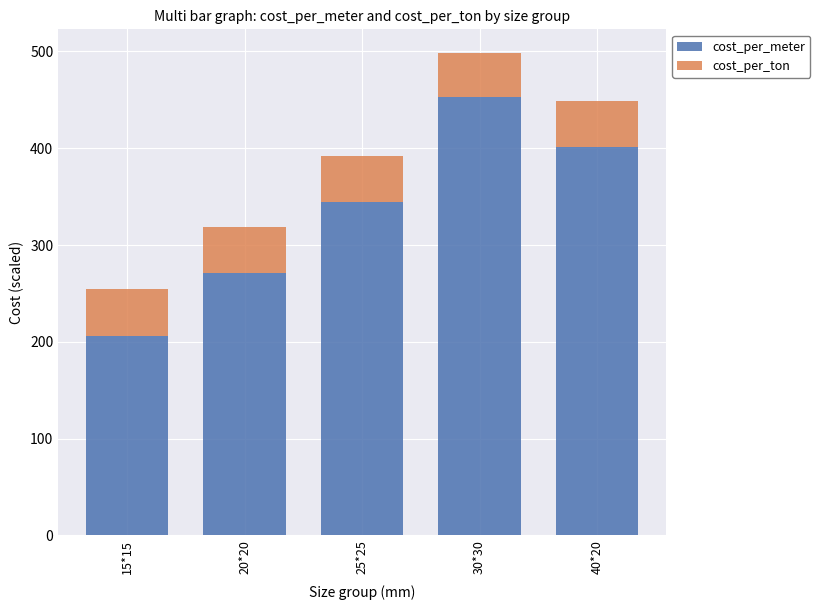

What is the value of the cost_per_meter bar at the 1st from the left?

205.7